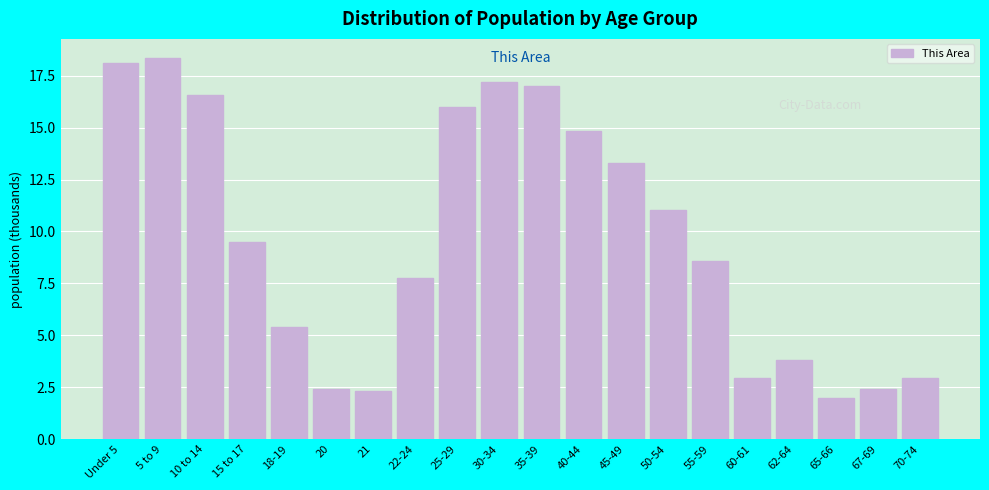

Reading left to right, extract all data points from this chart.

18.1	18.4	16.6	9.5	5.4	2.4	2.3	7.8	16.0	17.2	17.0	14.8	13.3	11.0	8.6	2.9	3.8	2.0	2.4	2.9